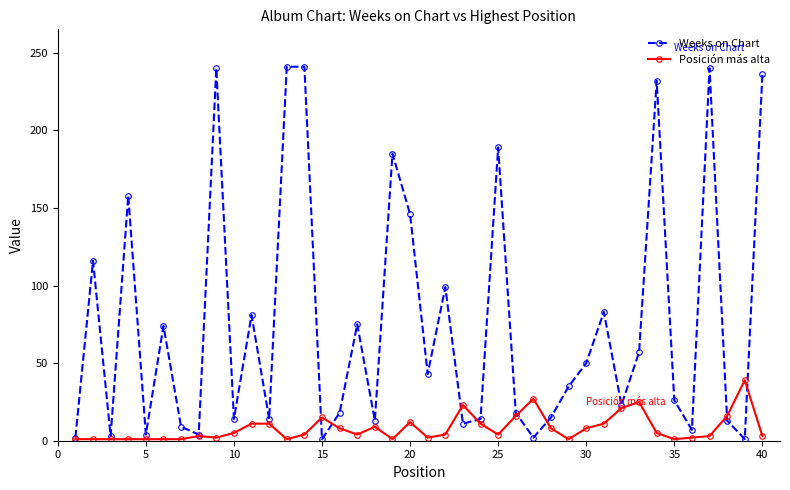

Does the chart have visible grid lines?

No